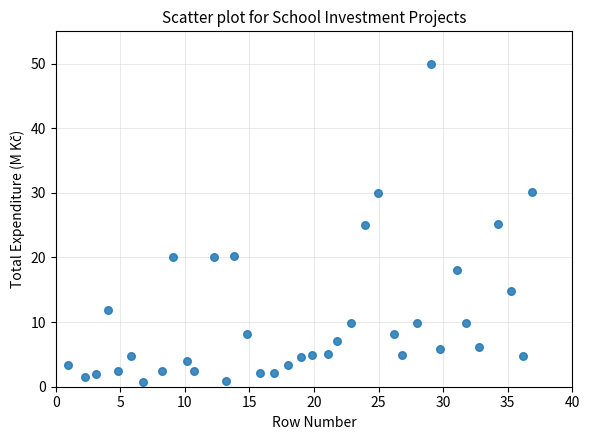

What is the range of Y values (max minus min)?

49.4